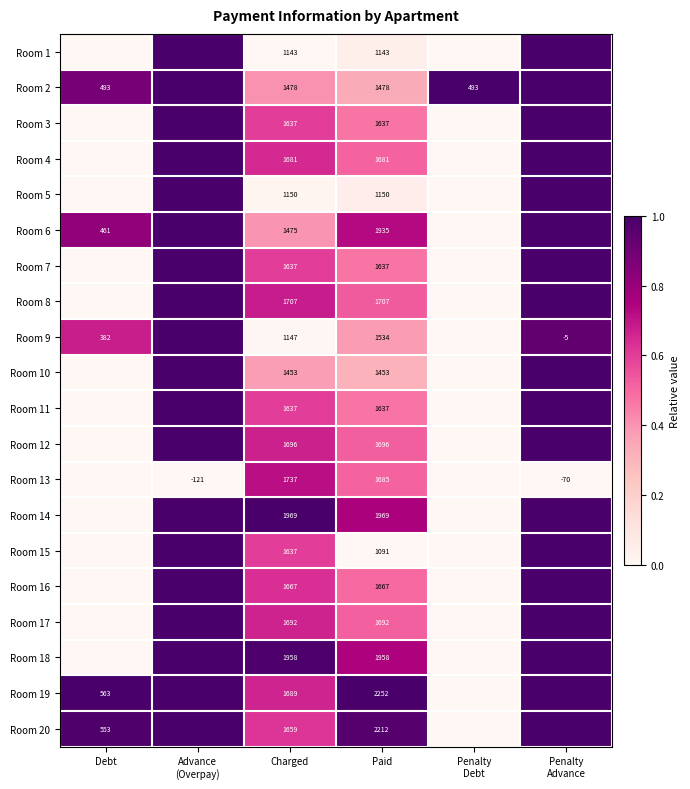

Between Charged and Paid, which series saw the biggest shift?

Room 19